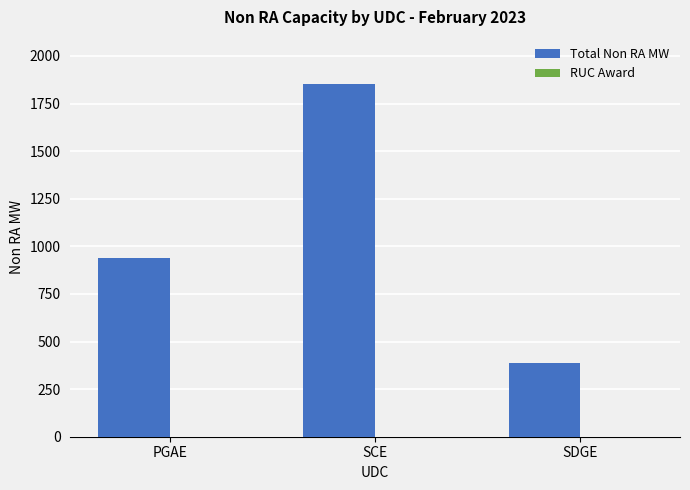

Reading left to right, extract all data points from this chart.

936.4	1854.3	388.8